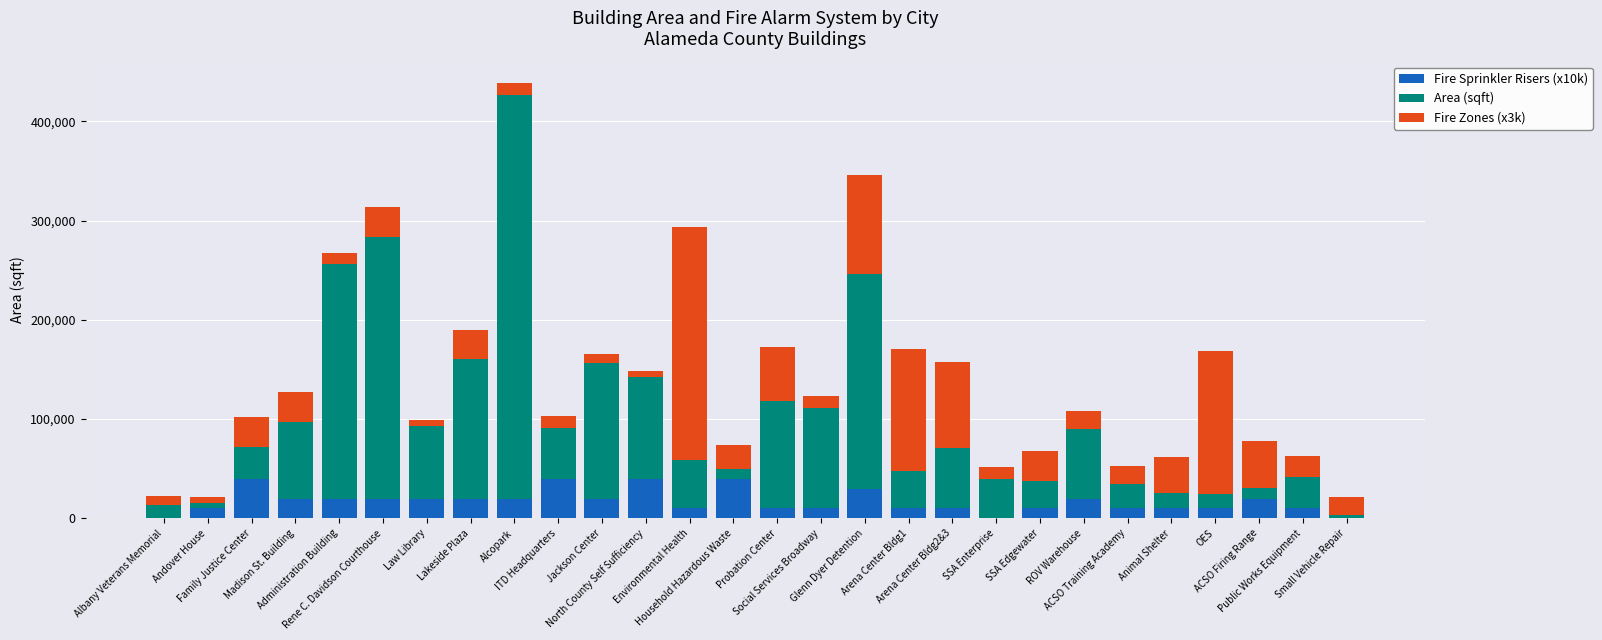

What is the sum of all Fire Sprinkler Risers (x10k) values?

480000